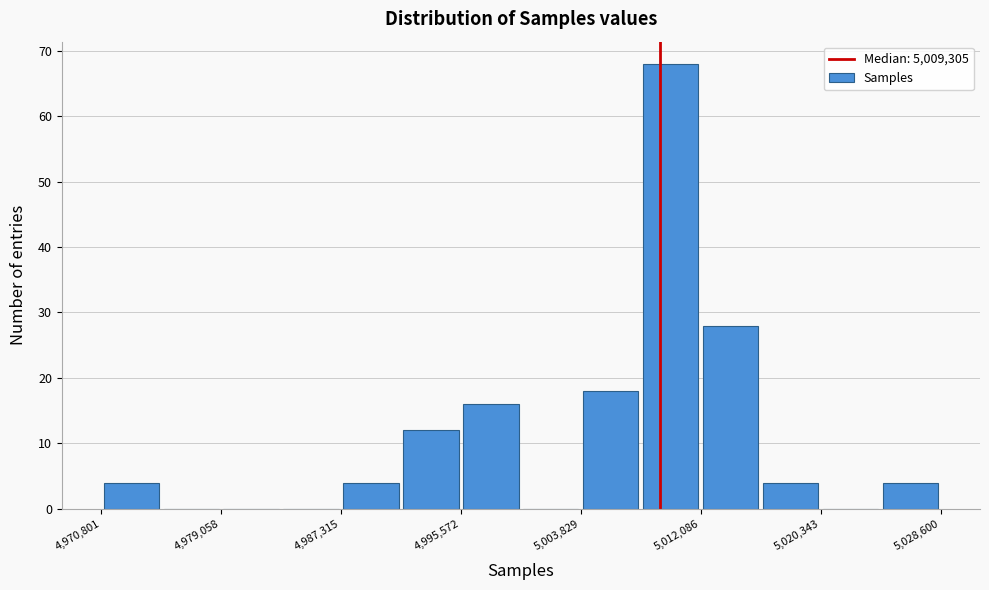

Reading left to right, list every bar in this chart as the range it spans on the x-axis followed by its height. Neither the bar edges nor the heights are printed on the chart, so give them approximately, as read against the axes.

4971000 to 4975000: 4
4975000 to 4979000: 0
4979000 to 4983000: 0
4983000 to 4987000: 0
4987000 to 4991000: 4
4991000 to 4996000: 12
4996000 to 5000000: 16
5000000 to 5004000: 0
5004000 to 5008000: 18
5008000 to 5012000: 68
5012000 to 5016000: 28
5016000 to 5020000: 4
5020000 to 5024000: 0
5024000 to 5029000: 4